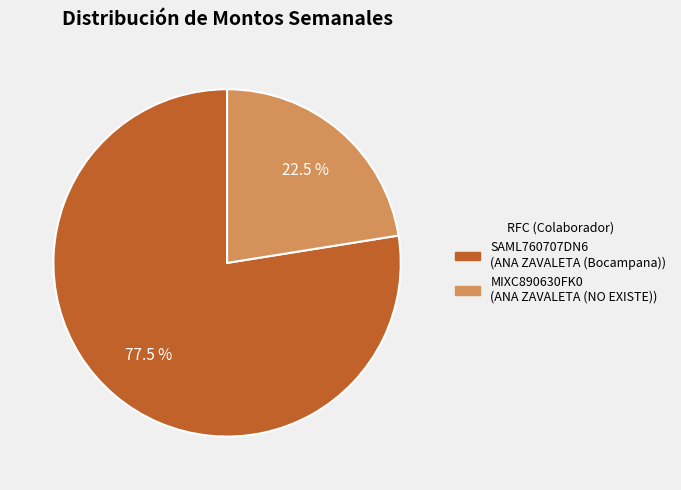

Which slice is the largest?

SAML760707DN6